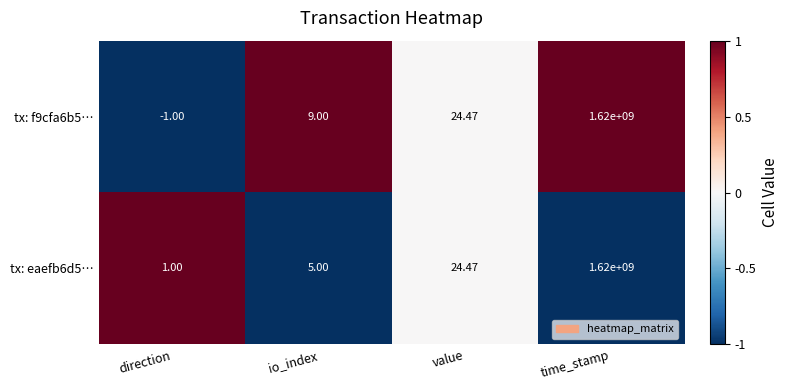

At which label does tx: eaefb6d5… reach its minimum?

direction